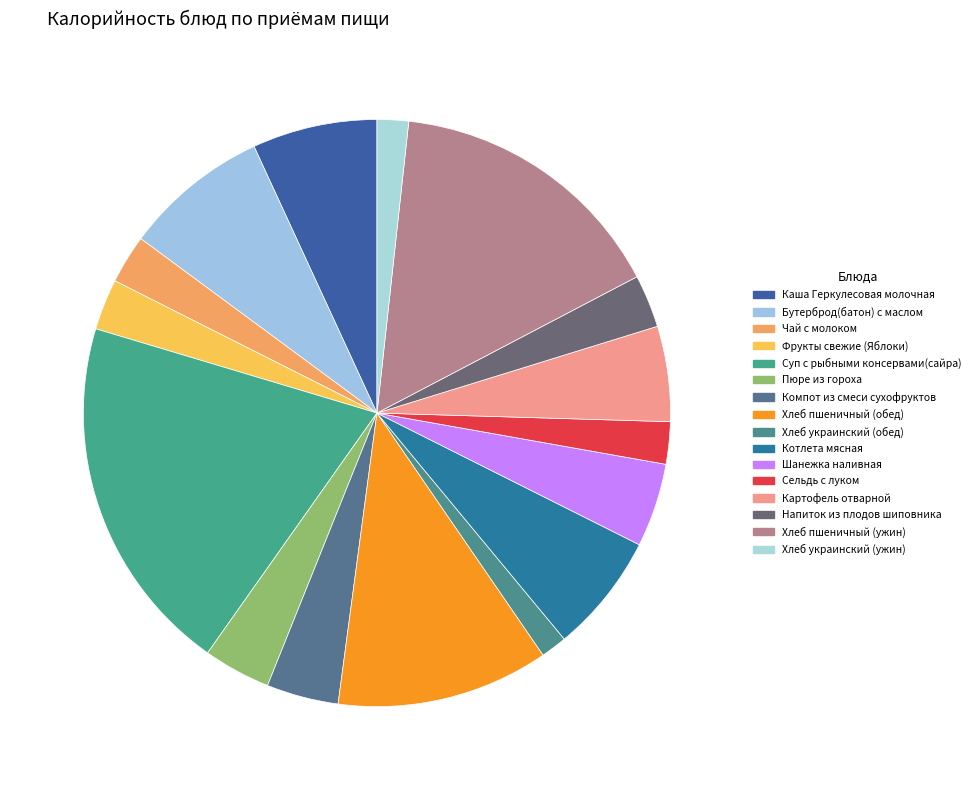

What percentage is NOT represented by Чай с молоком?

97.3%